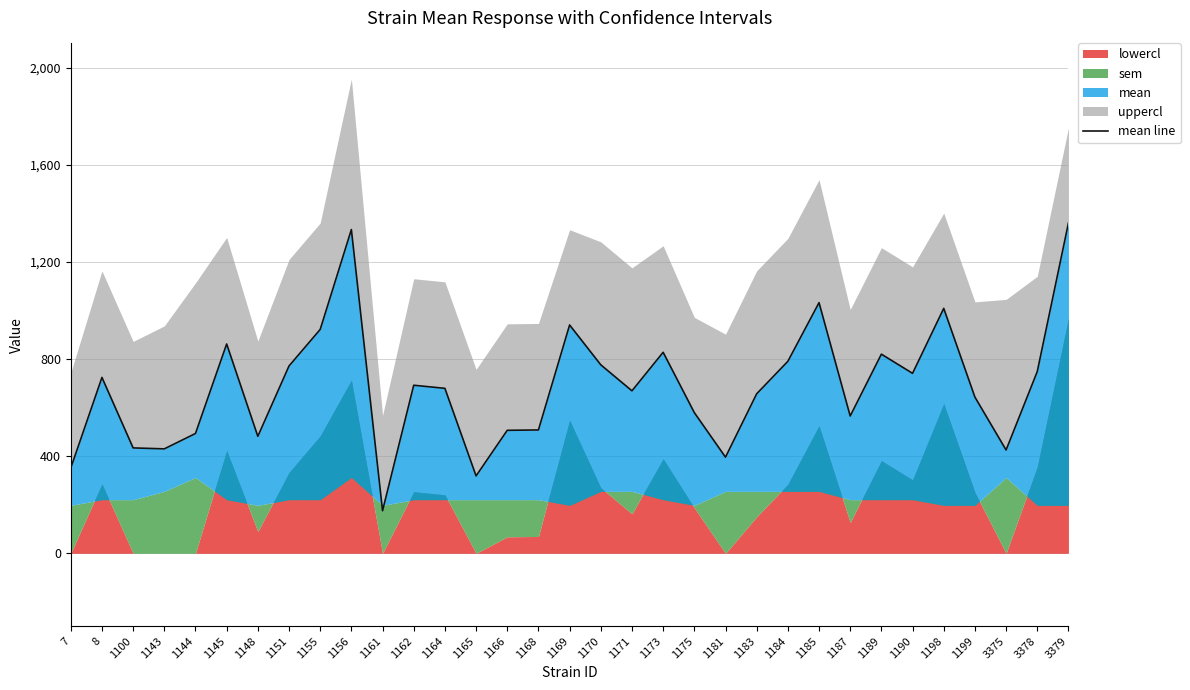

Read the value at 1155.

922.0